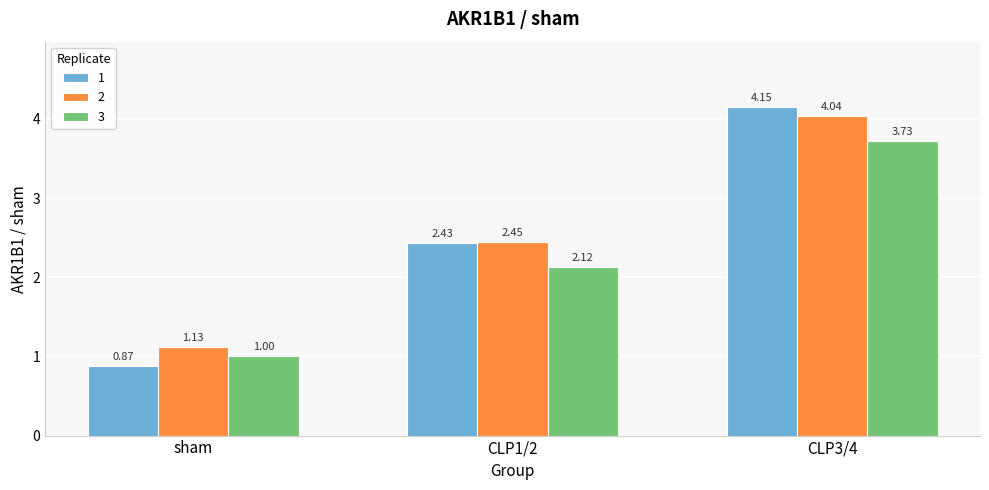

What is the sum of the 3 values at sham and CLP1/2?

3.1